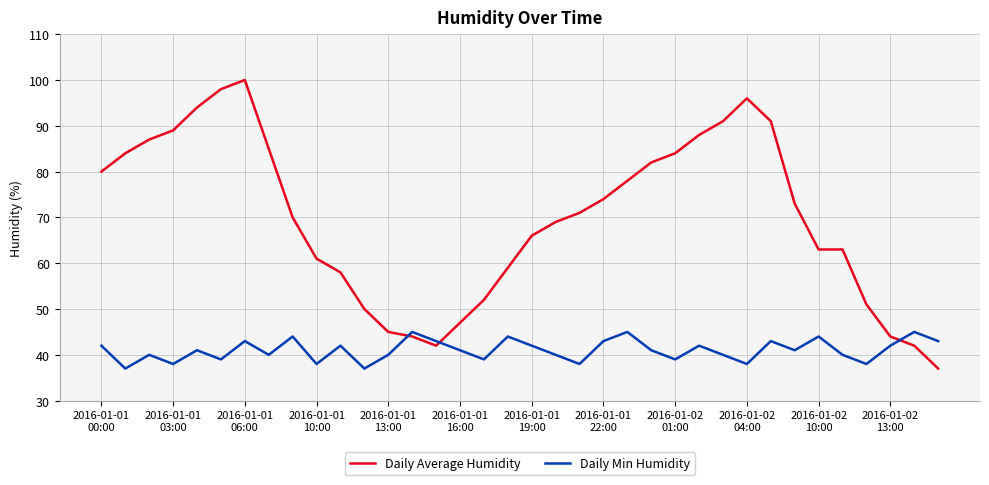

What is the maximum value for Daily Min Humidity?

45